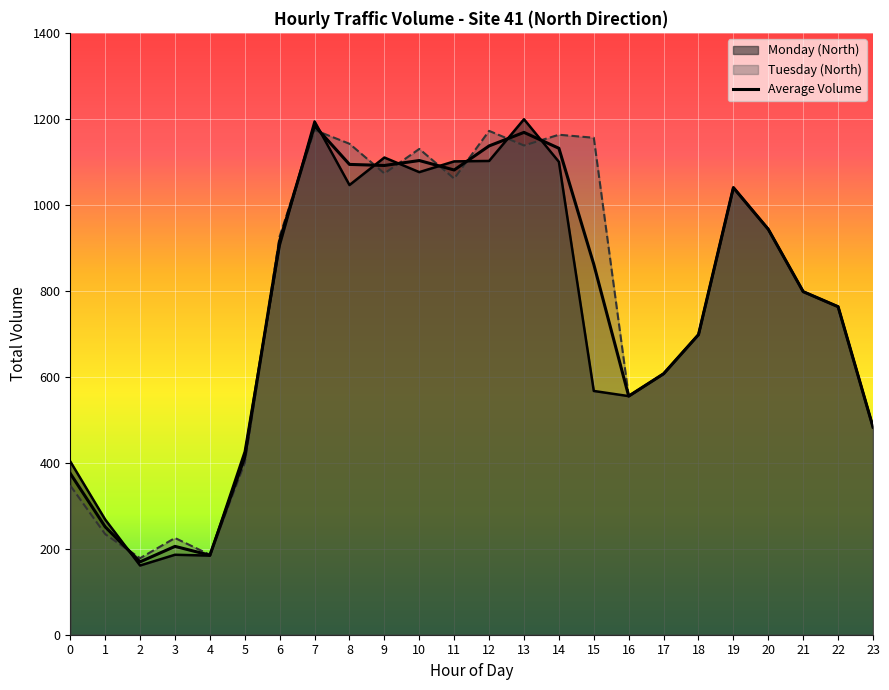

What is the average value?

760.6